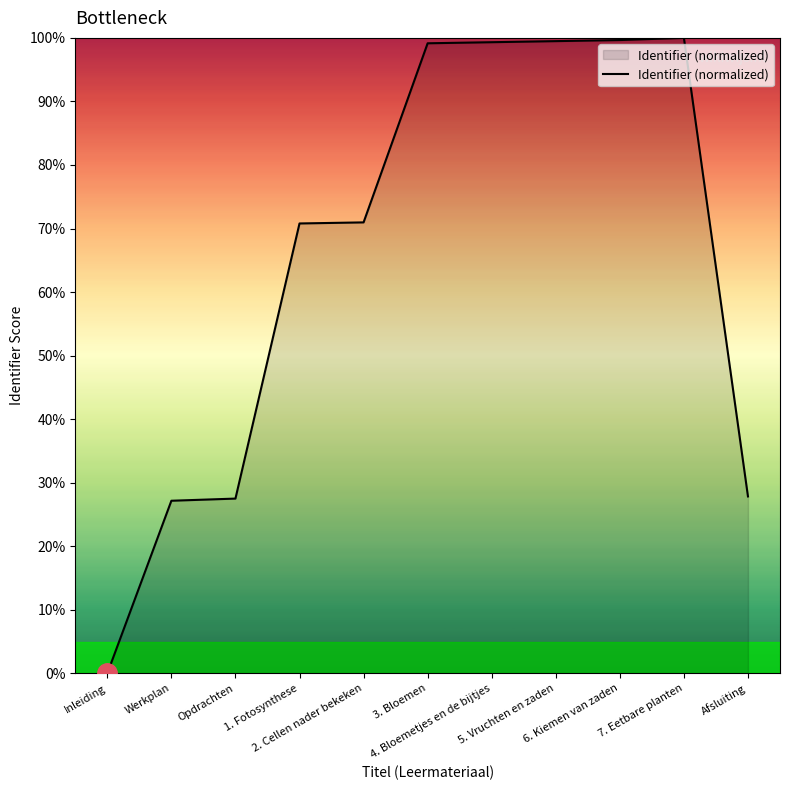

How many points are higher than both their immediate neighbors (excluding endpoints)?

1